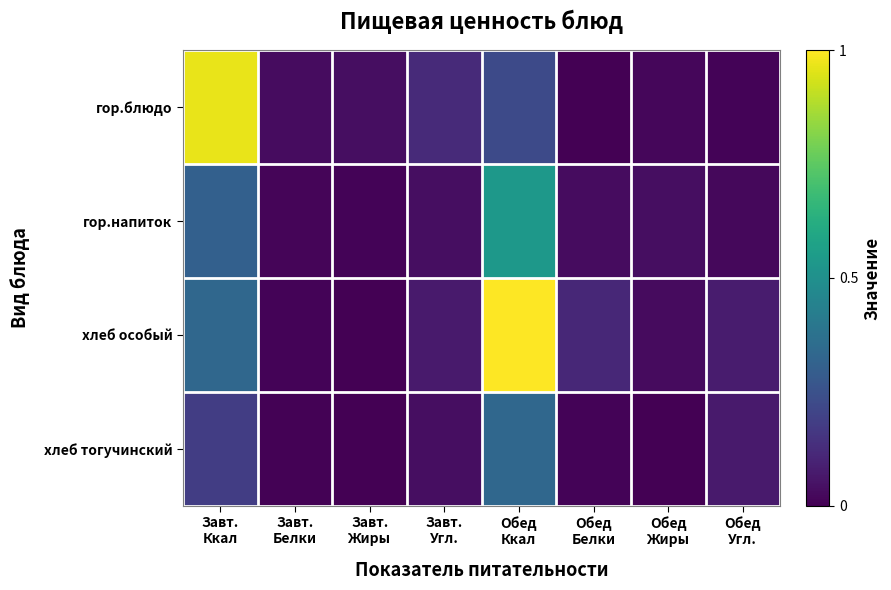

Reading left to right, list all the values displayed in this chart.

гор.блюдо: Завт.
Ккал=1.0	Завт.
Белки=0.0	Завт.
Жиры=0.0	Завт.
Угл.=0.1	Обед
Ккал=0.2	Обед
Белки=0.0	Обед
Жиры=0.0	Обед
Угл.=0.0
гор.напиток: Завт.
Ккал=0.3	Завт.
Белки=0.0	Завт.
Жиры=0.0	Завт.
Угл.=0.0	Обед
Ккал=0.5	Обед
Белки=0.0	Обед
Жиры=0.0	Обед
Угл.=0.0
хлеб особый: Завт.
Ккал=0.3	Завт.
Белки=0.0	Завт.
Жиры=0.0	Завт.
Угл.=0.1	Обед
Ккал=1.0	Обед
Белки=0.1	Обед
Жиры=0.0	Обед
Угл.=0.1
хлеб тогучинский: Завт.
Ккал=0.2	Завт.
Белки=0.0	Завт.
Жиры=0.0	Завт.
Угл.=0.0	Обед
Ккал=0.3	Обед
Белки=0.0	Обед
Жиры=0.0	Обед
Угл.=0.1